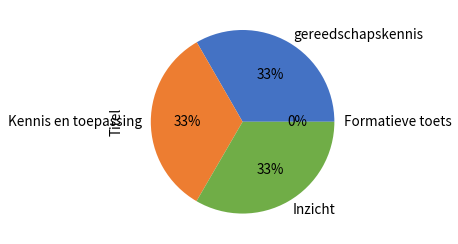

How many segments does this pie chart have?

4